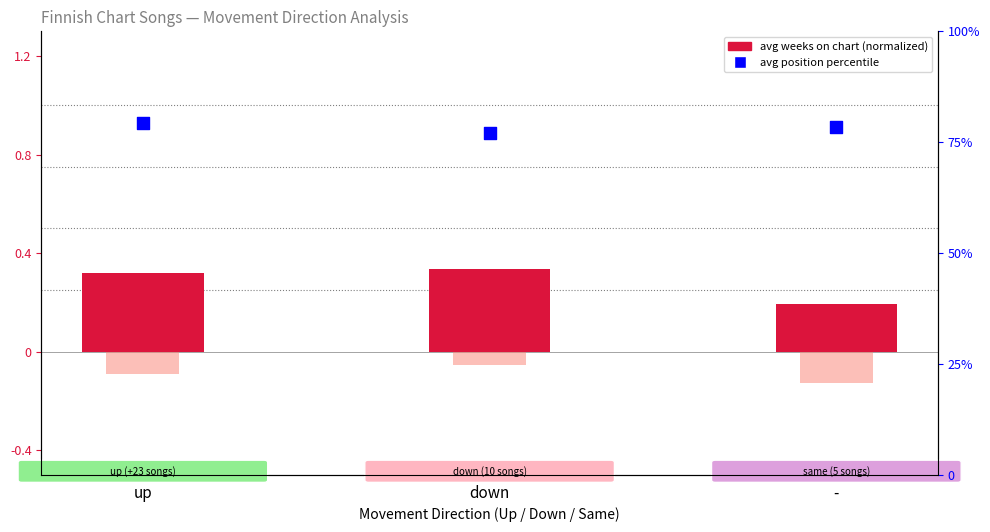

At how many categories does at least one series exceed 64?

3